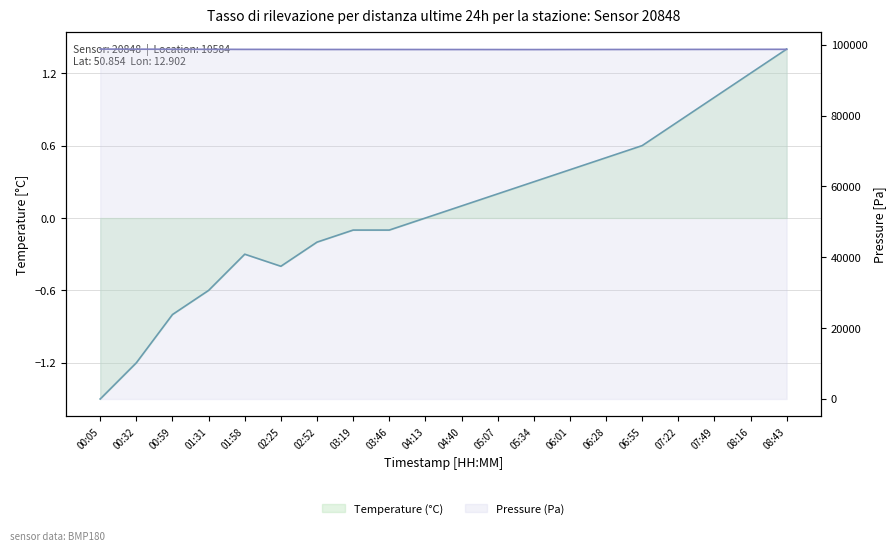

What is the minimum value for Pressure (Pa)?

98640.0